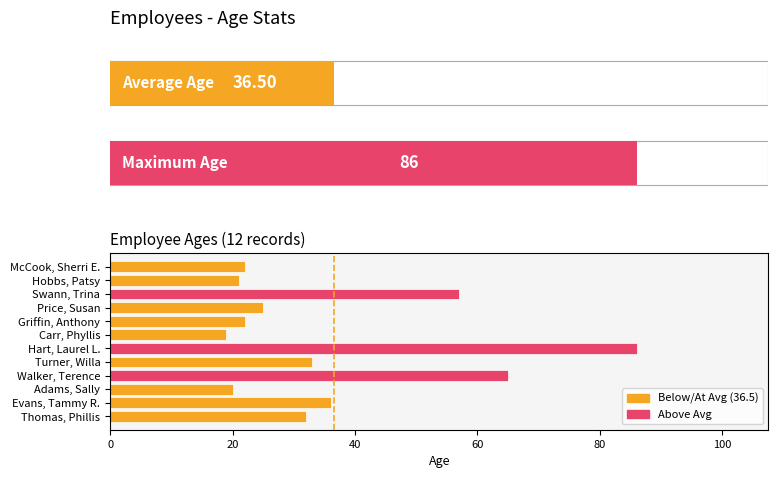

Reading left to right, what are all the values shown in this chart?

32	36	20	65	33	86	19	22	25	57	21	22